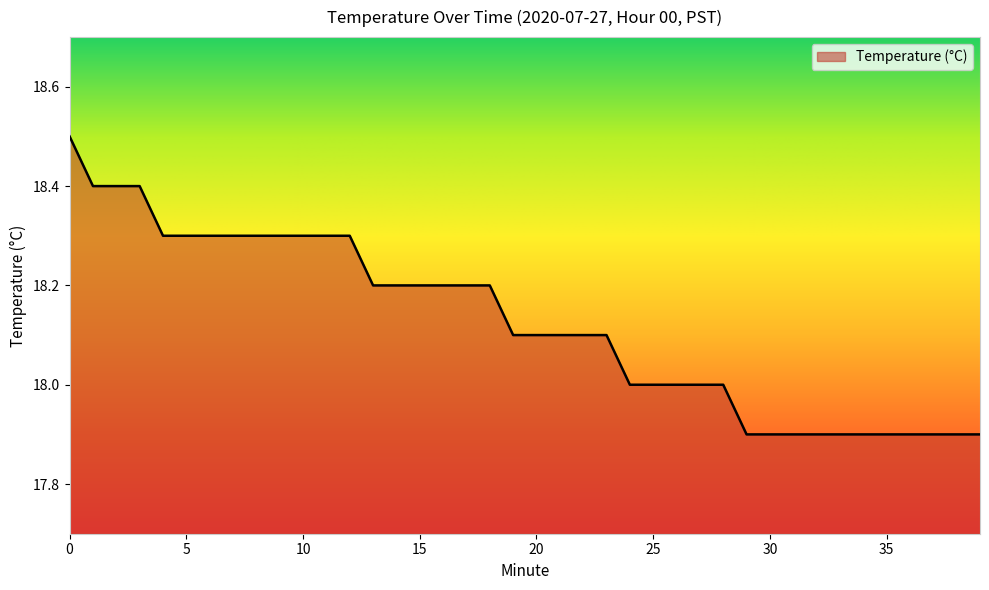

What is the difference between the maximum and minimum values?

0.6